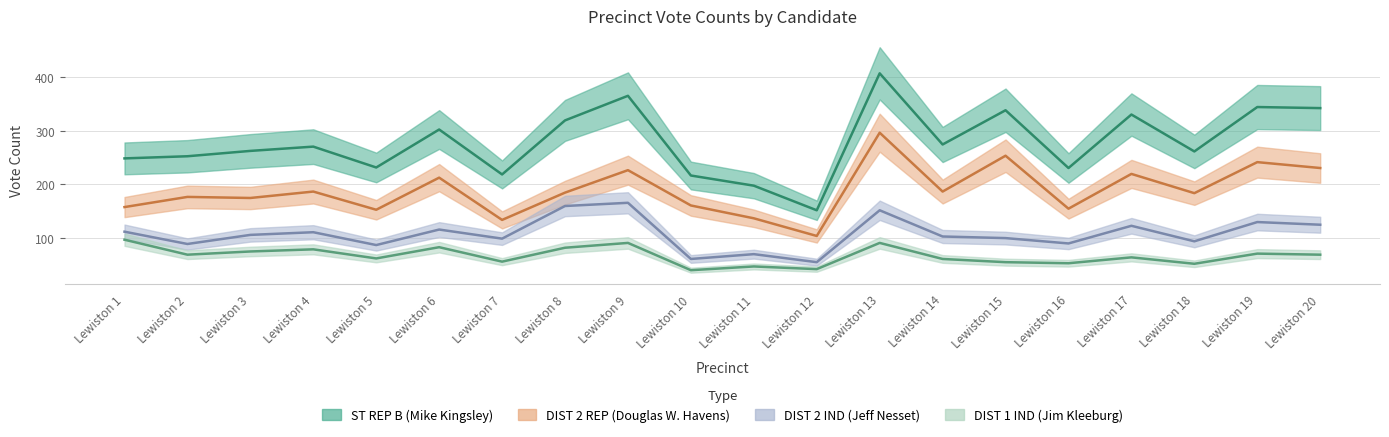

At which label does DIST 2 REP (Douglas W. Havens) first exceed 184?

Lewiston 4